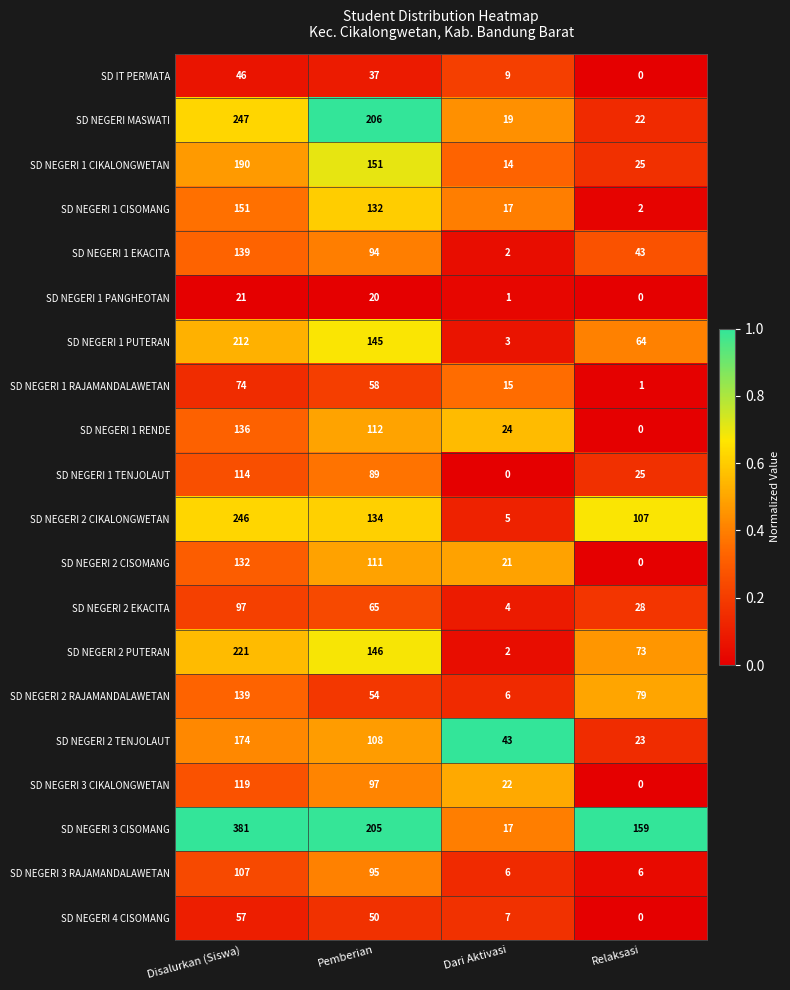

Which series has the widest spread of values?

SD NEGERI 3 CISOMANG